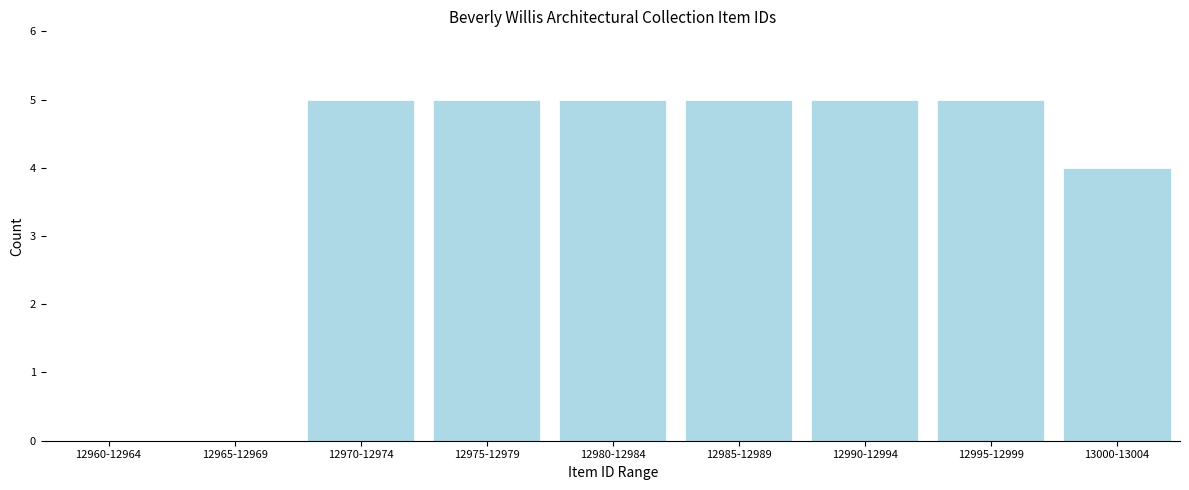

Reading left to right, list all the values displayed in this chart.

12960-12964=0	12965-12969=0	12970-12974=5	12975-12979=5	12980-12984=5	12985-12989=5	12990-12994=5	12995-12999=5	13000-13004=4